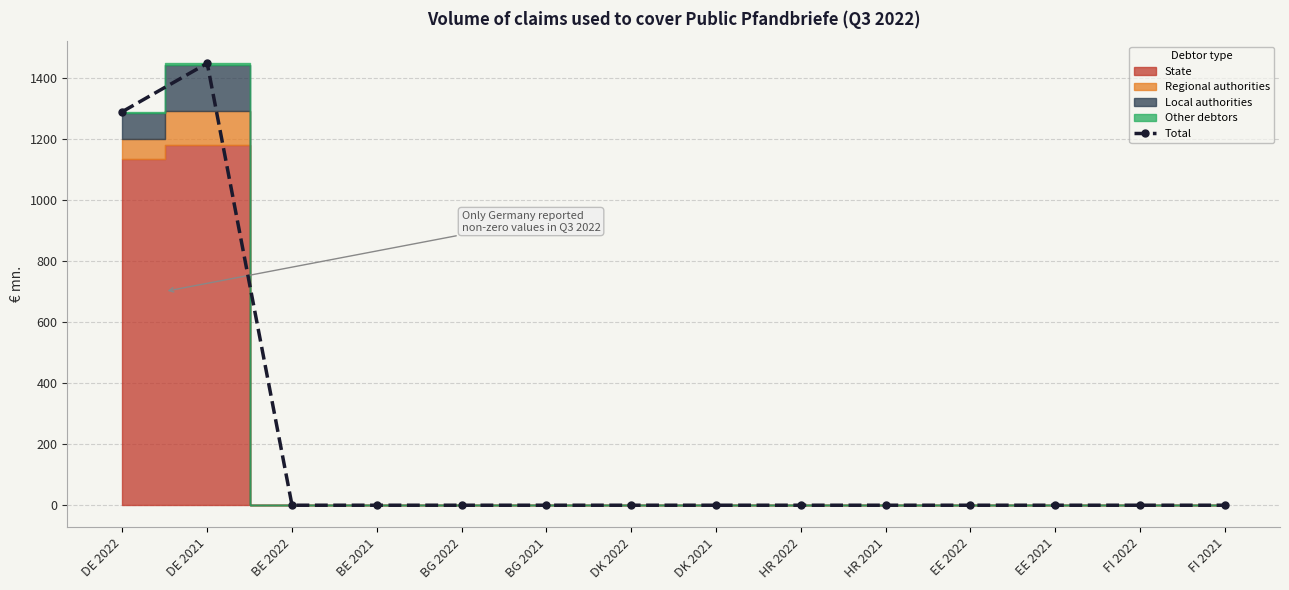

The value at EE 2021 is 0.0. True or false?

True